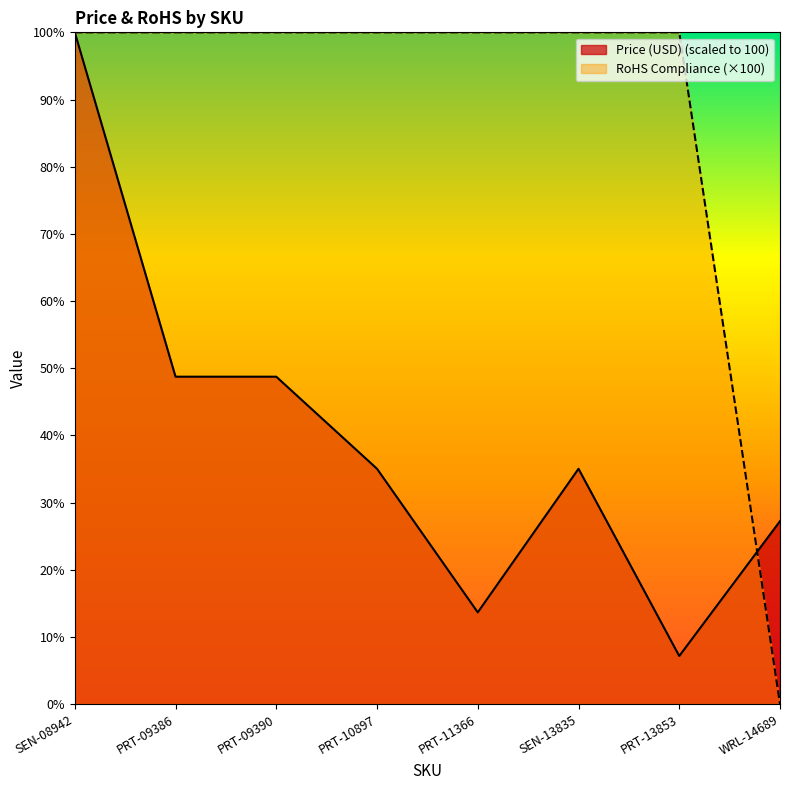

The value of RoHS Compliance at PRT-10897 is 47.5. True or false?

False